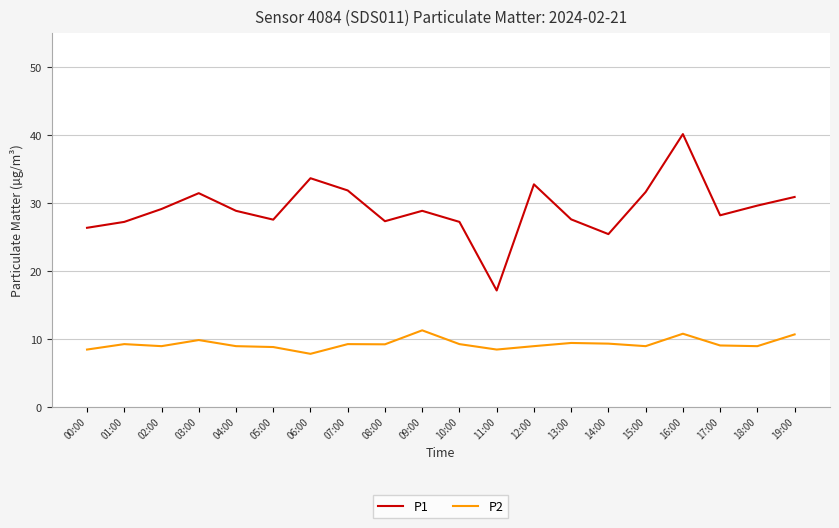

At how many categories does at least one series exceed 37?

1